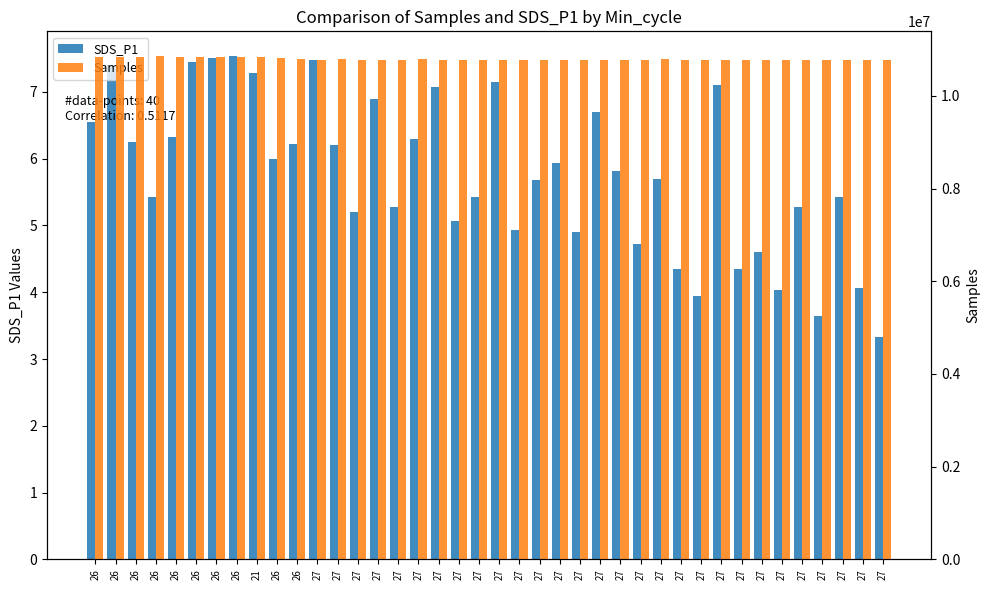

What is the approximate value of Samples at 27?

10783974.0